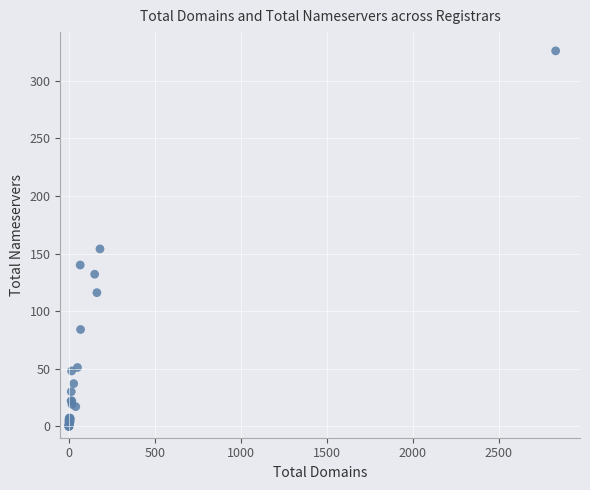

What Y value in the scatter plot is closest to 163?

154